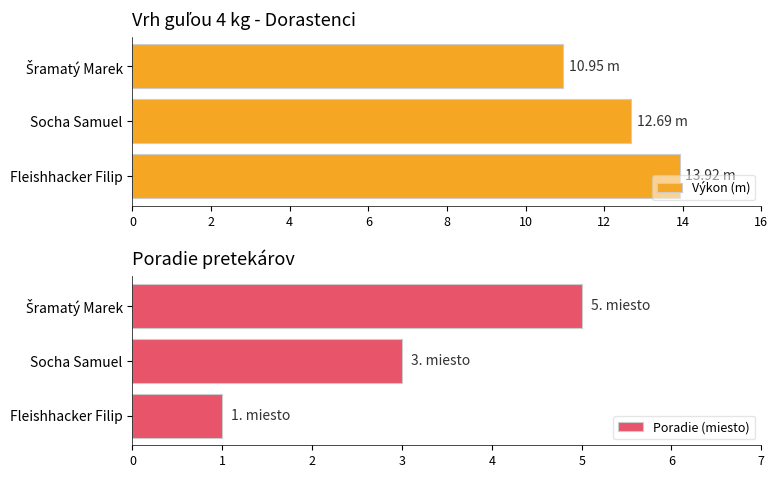

What is the difference between the second highest and minimum values in the Výkon (m) series?

1.7